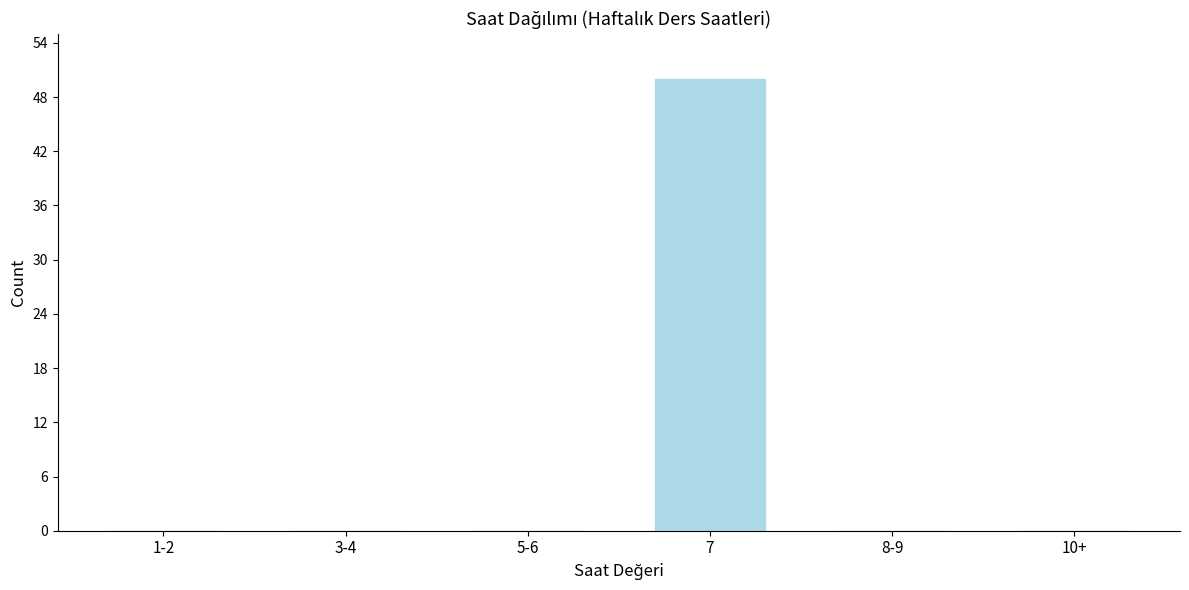

Reading left to right, extract all data points from this chart.

1-2=0	3-4=0	5-6=0	7=50	8-9=0	10+=0